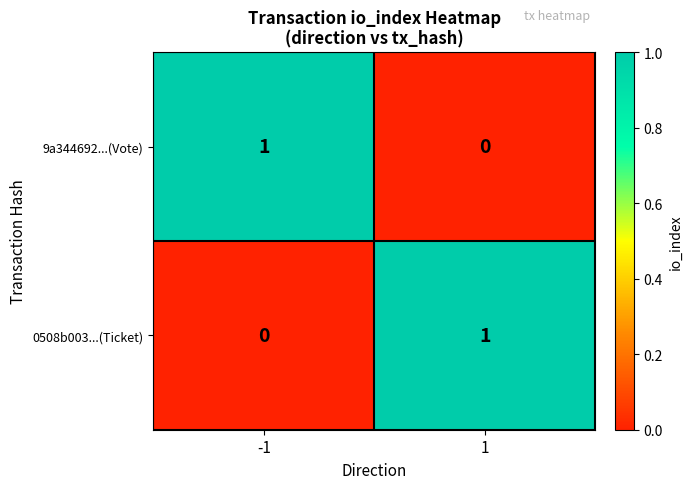

Is it true that 9a344692...(Vote) equals 0 at 1?

True